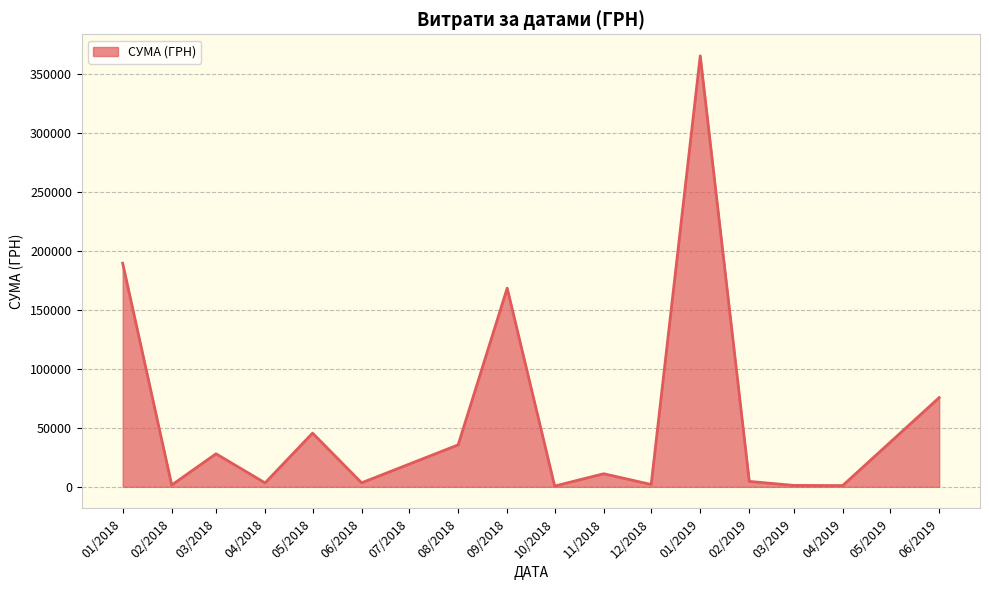

What is the change in value from 01/2018 to 03/2018?

-161382.7